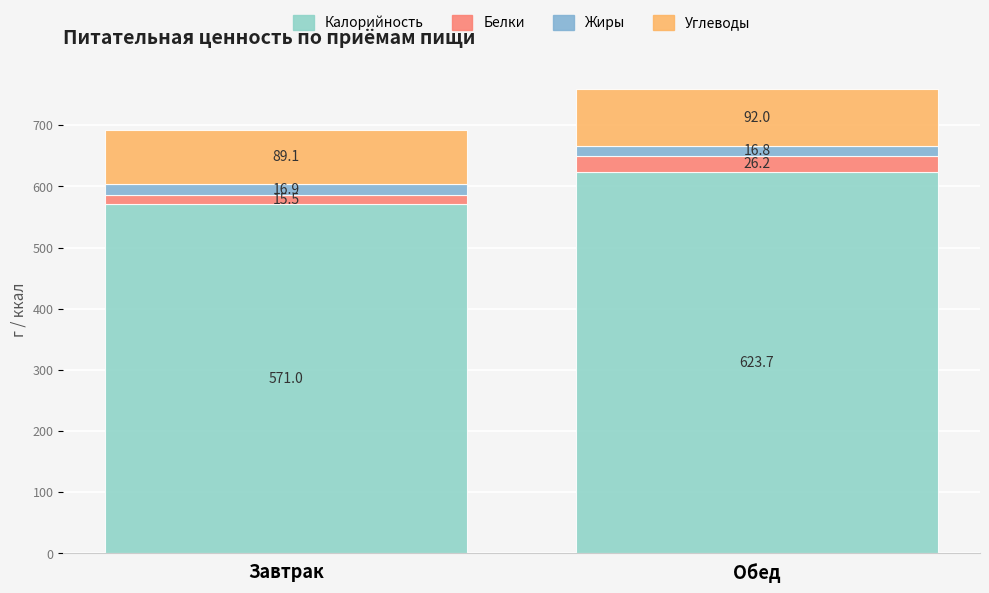

How many series are shown in this chart?

4